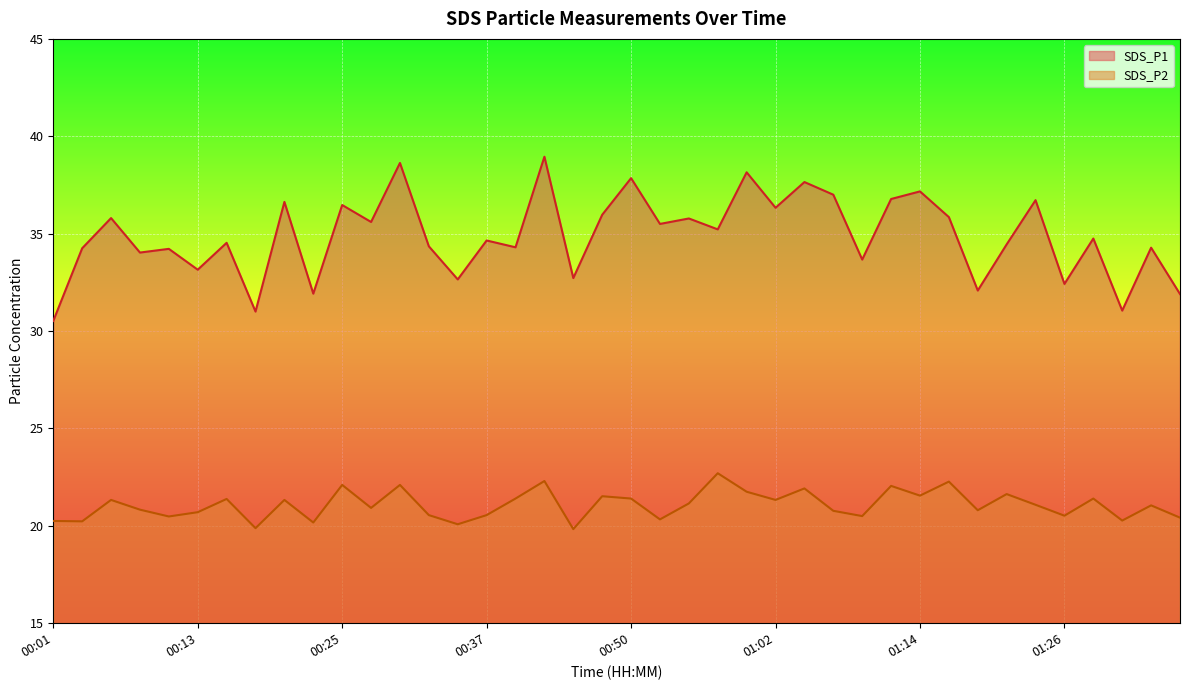

How many interior local peaks does the SDS_P1 series have?

16